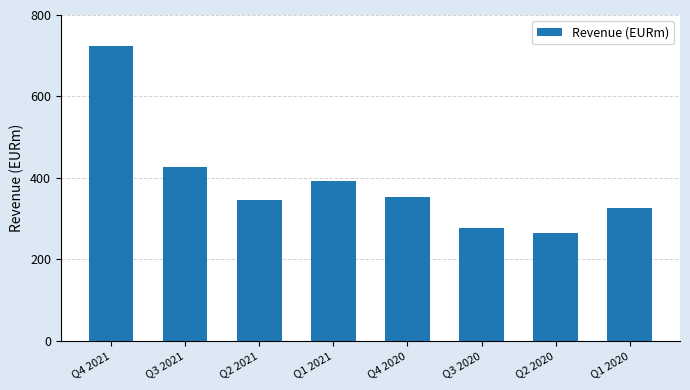

What is the difference between the maximum and minimum values?

459.7